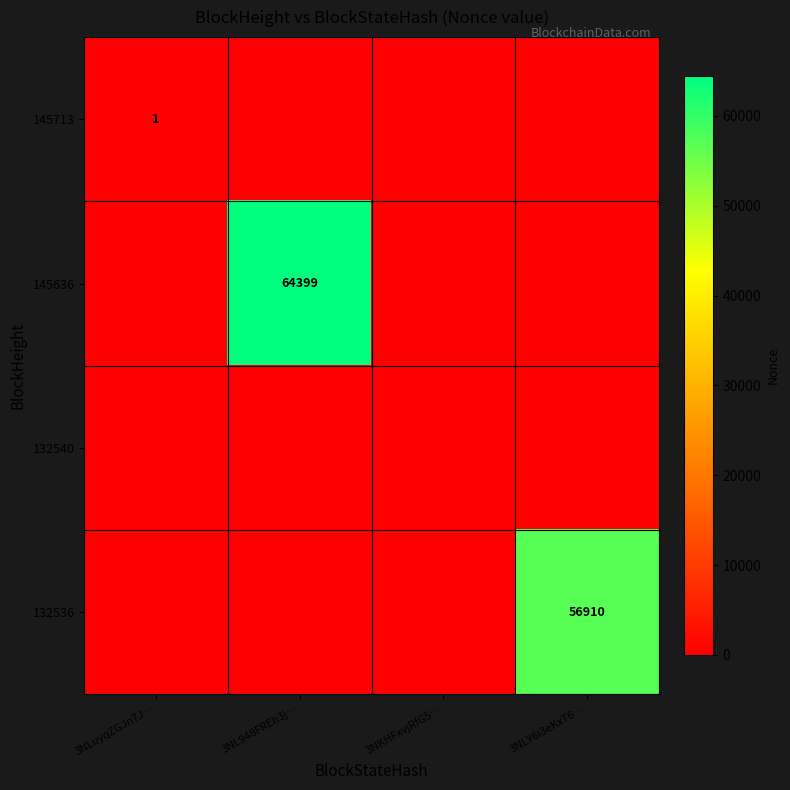

The value of 145636 at 3NLuyqZGJn7J… is -32875. True or false?

False